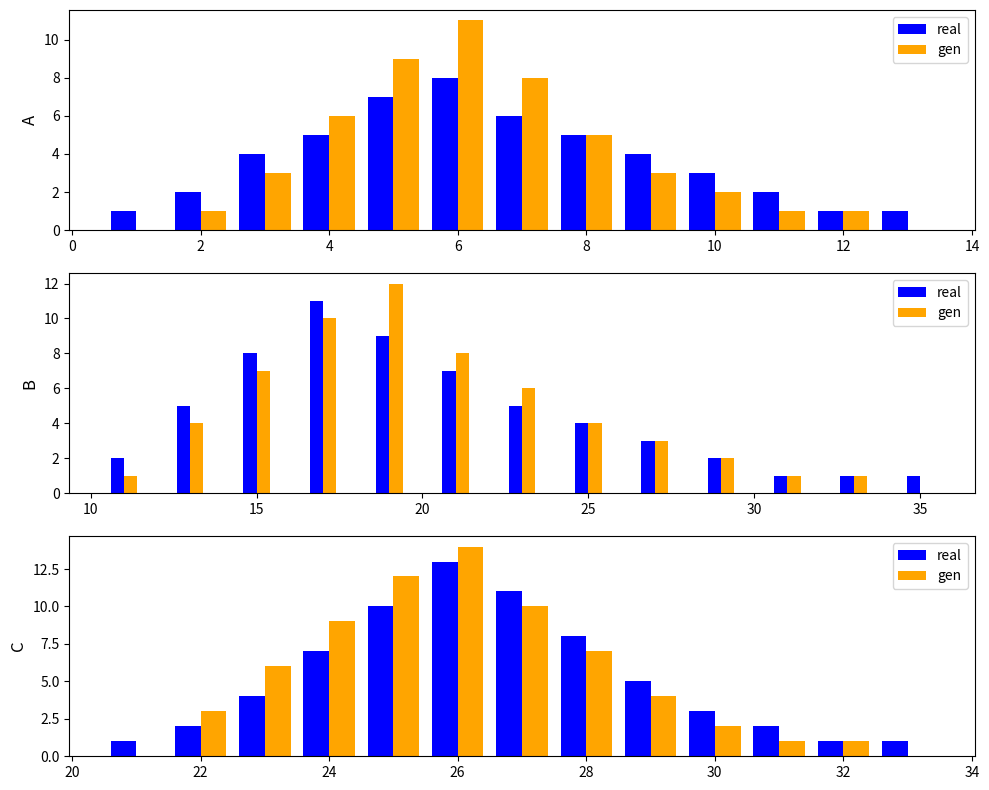

What is the difference between the second highest and minimum values in the gen series?

12